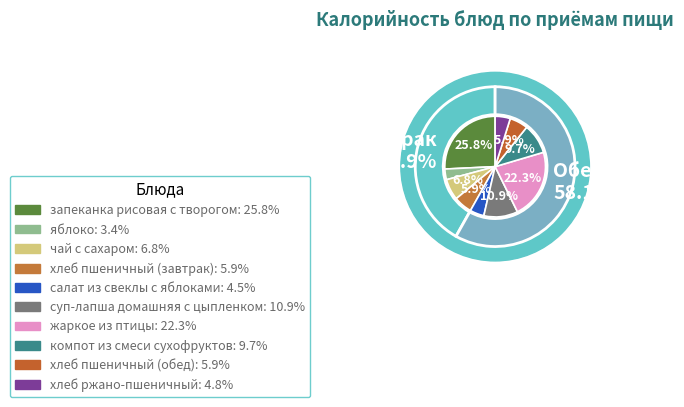

What portion of the pie excludes жаркое из птицы?

77.7%